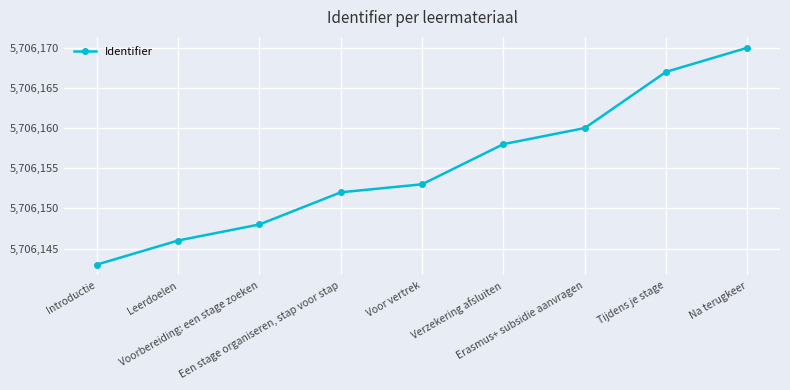

What is the sum of all values?

51355397